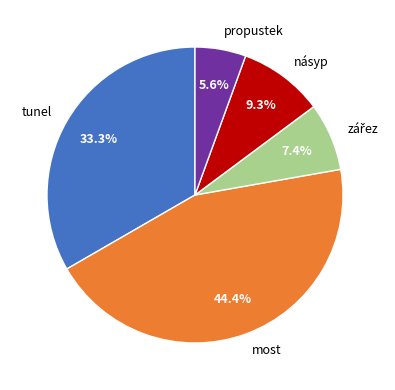

To the nearest percent, what is the difference between the propustek and most slice percentages?

39%